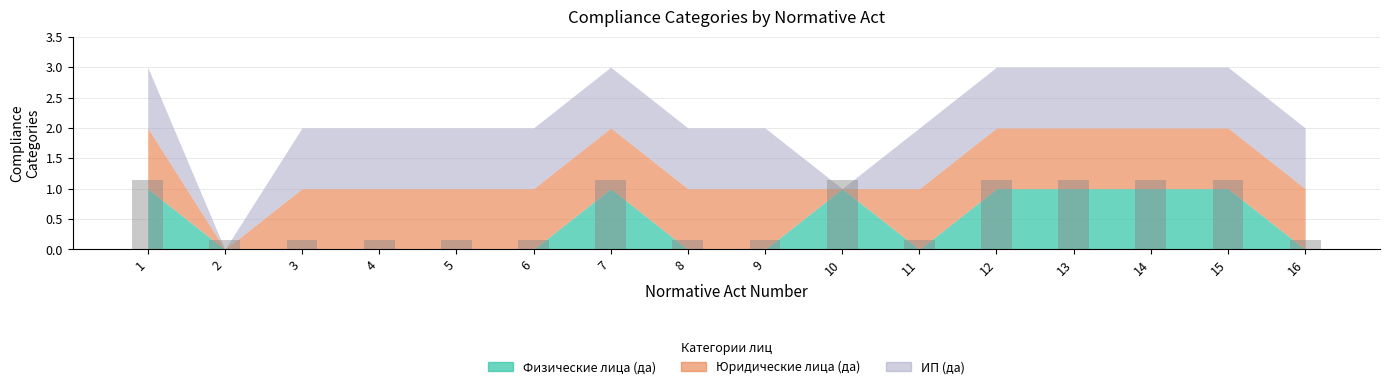

Count the values in the range 0 to 1.

9